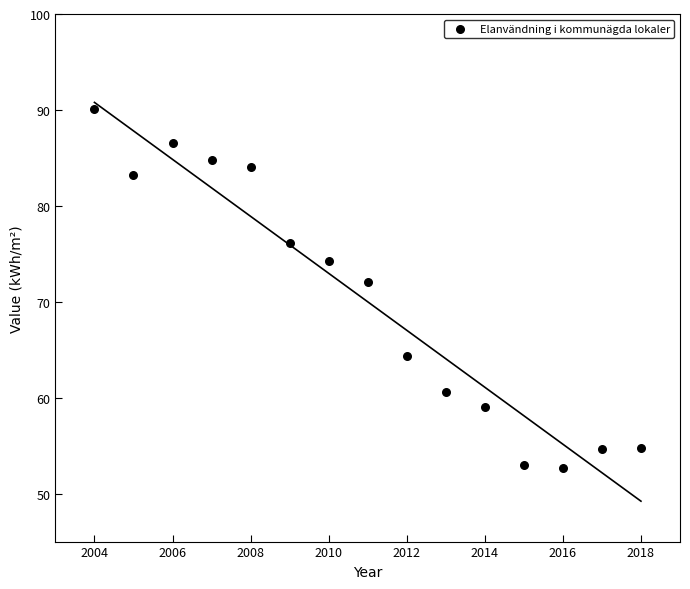

What is the range of X values (max minus min)?

14.0